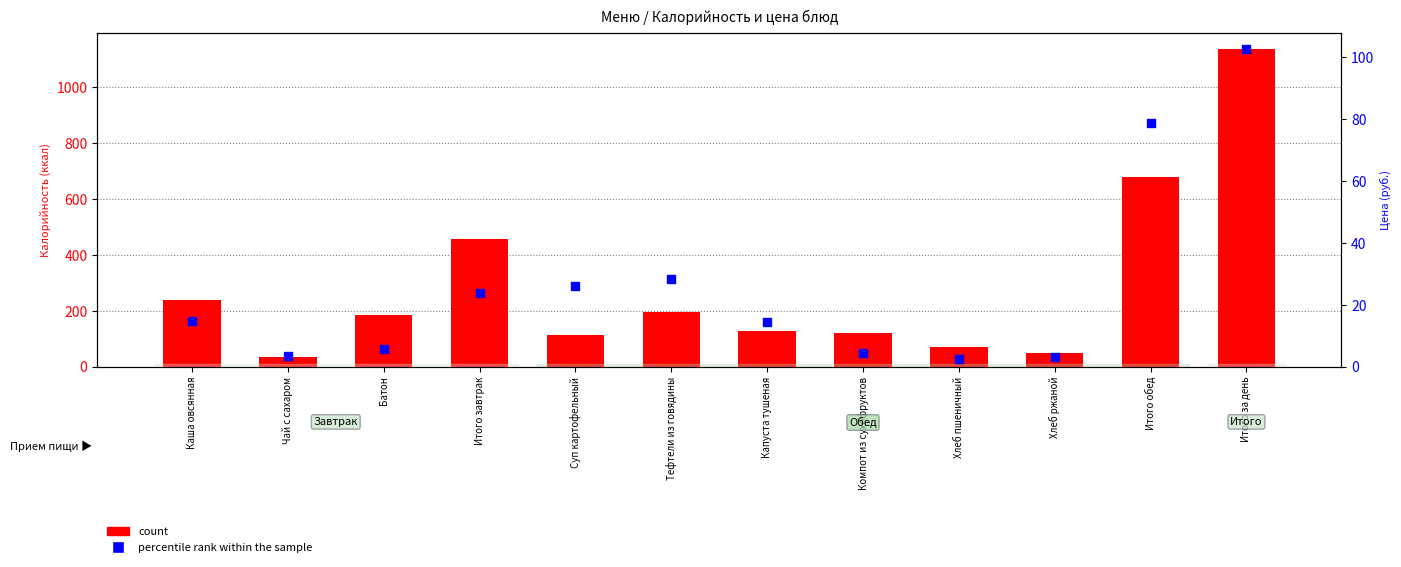

What is the total value across all series at Итого обед?

757.3